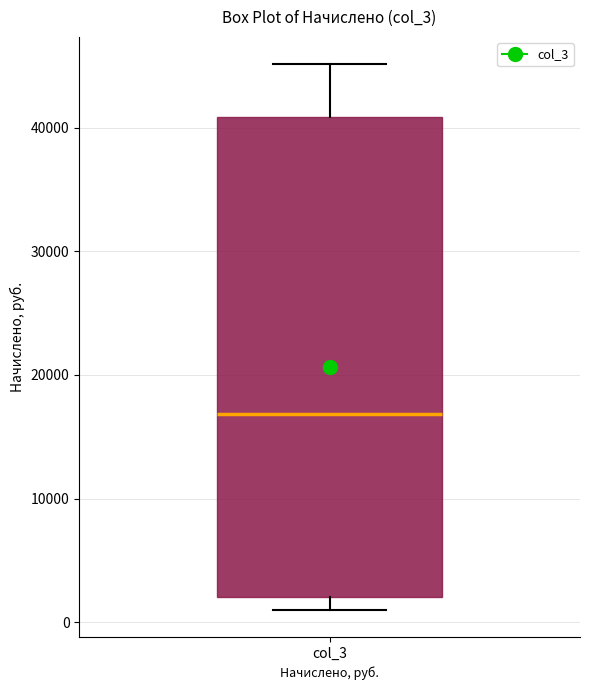

Where is the upper edge of the box for col_3 on the y-axis? The values are not printed on the chart, so give them approximately, as read against the axis.

41000